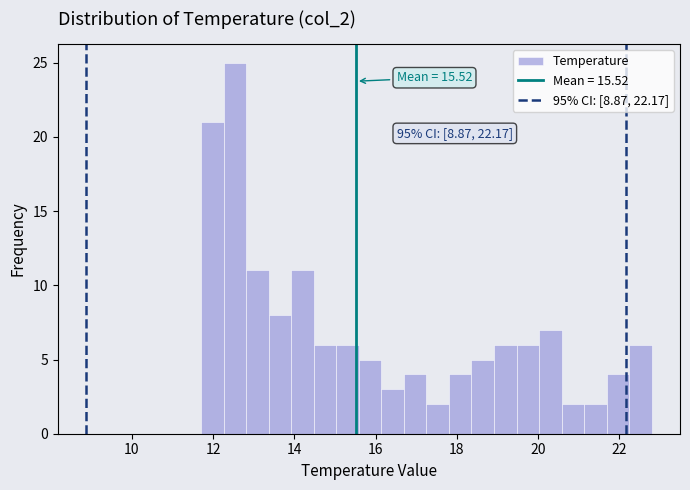

Read against the x-axis, roughly where is the centre of the tallest bar?

12.6